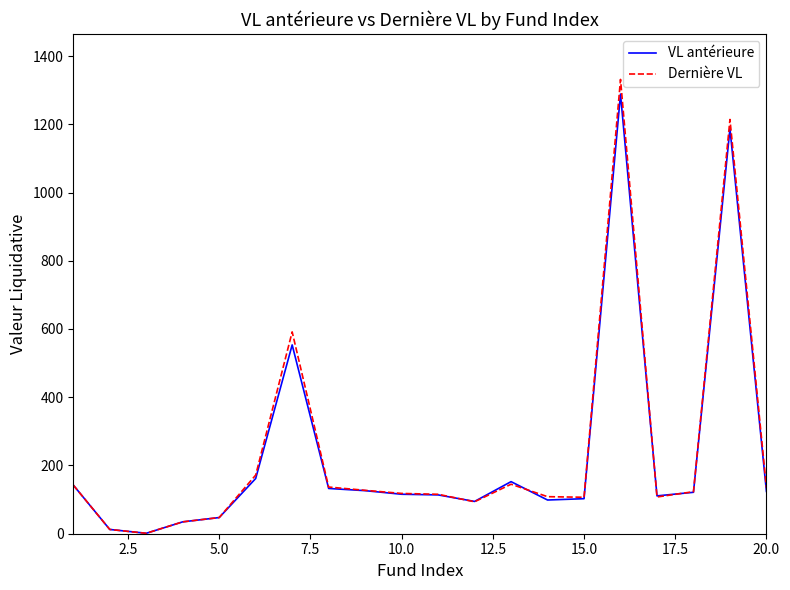

Which series has the largest range (max minus min)?

Dernière VL